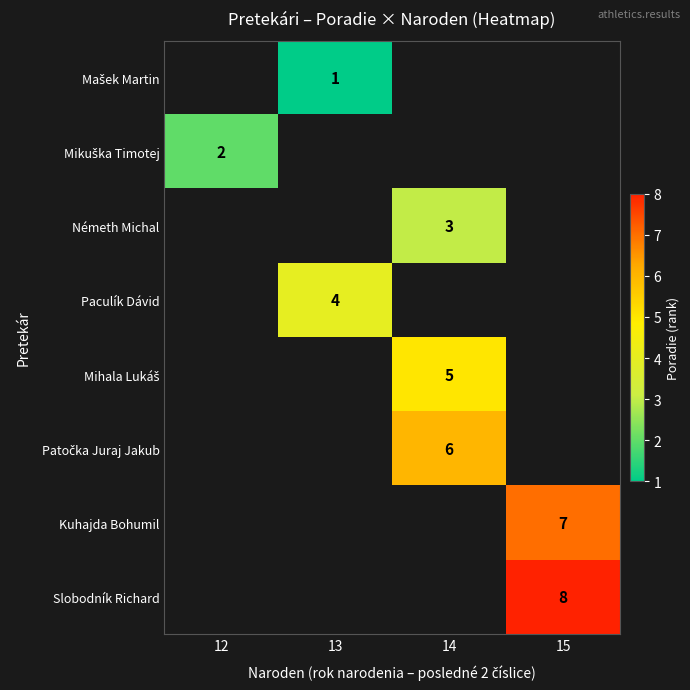

The value of Paculík Dávid at 13 is 4. True or false?

True